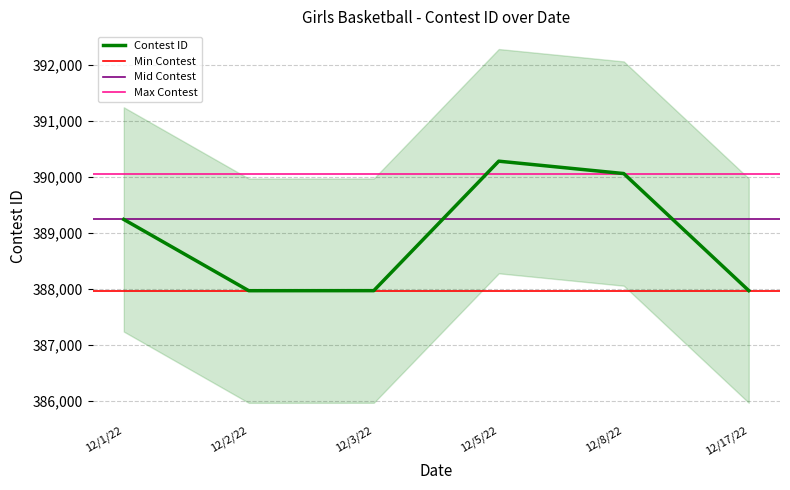

How many lines are shown in the chart?

1